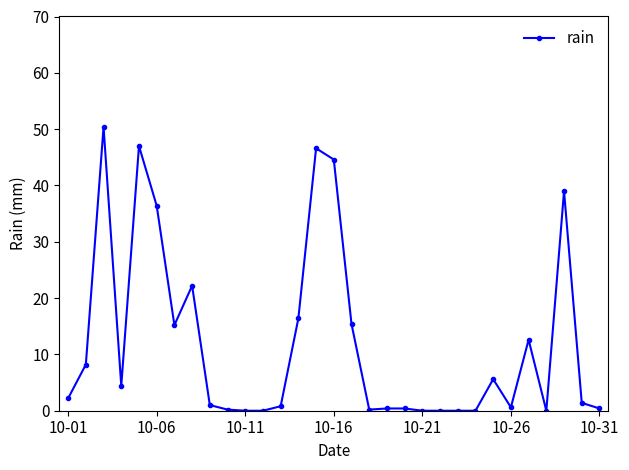

True or false: the data has more than 0 interior local peaks.

True